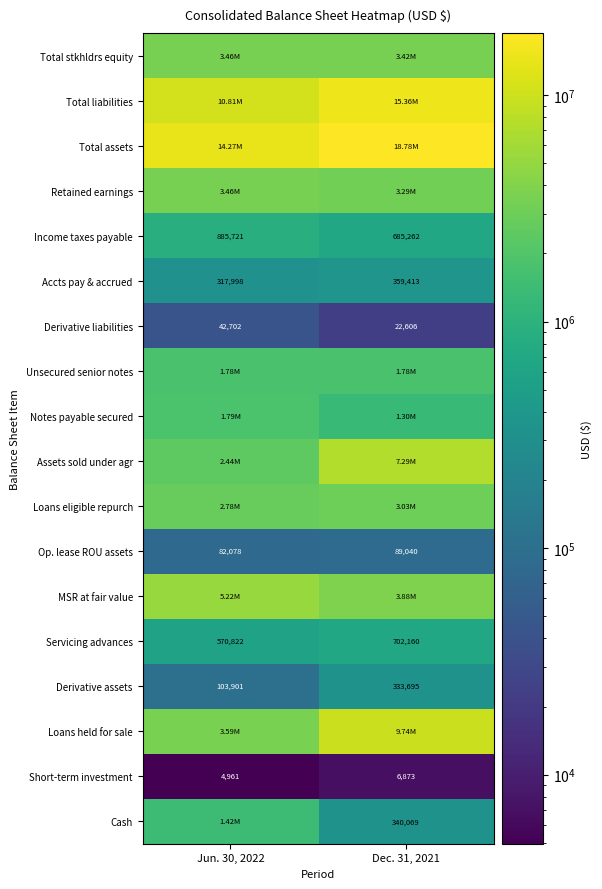

Rank the categories by Short-term investment value from highest to lowest.

Dec. 31, 2021, Jun. 30, 2022